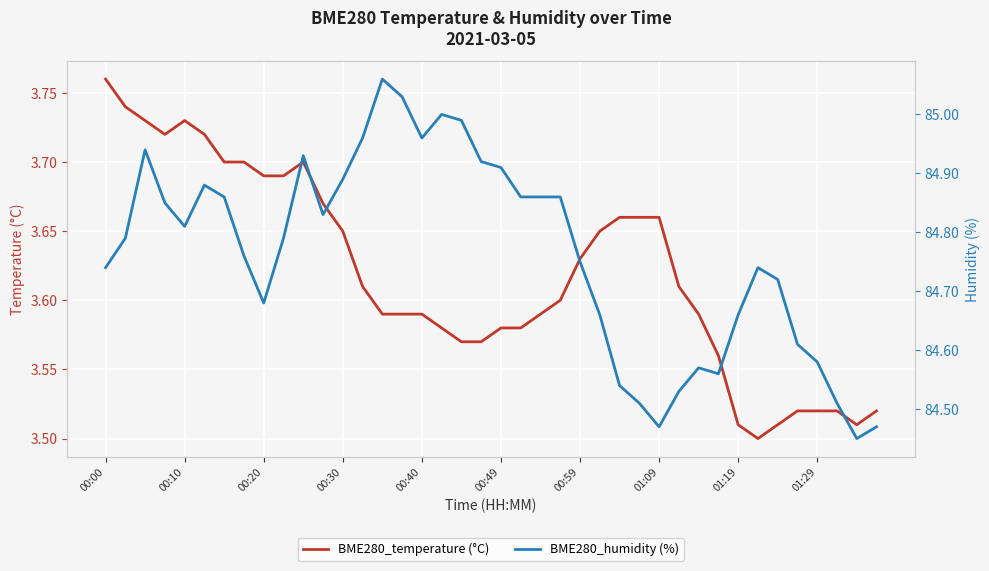

At how many categories does at least one series exceed 71?

40